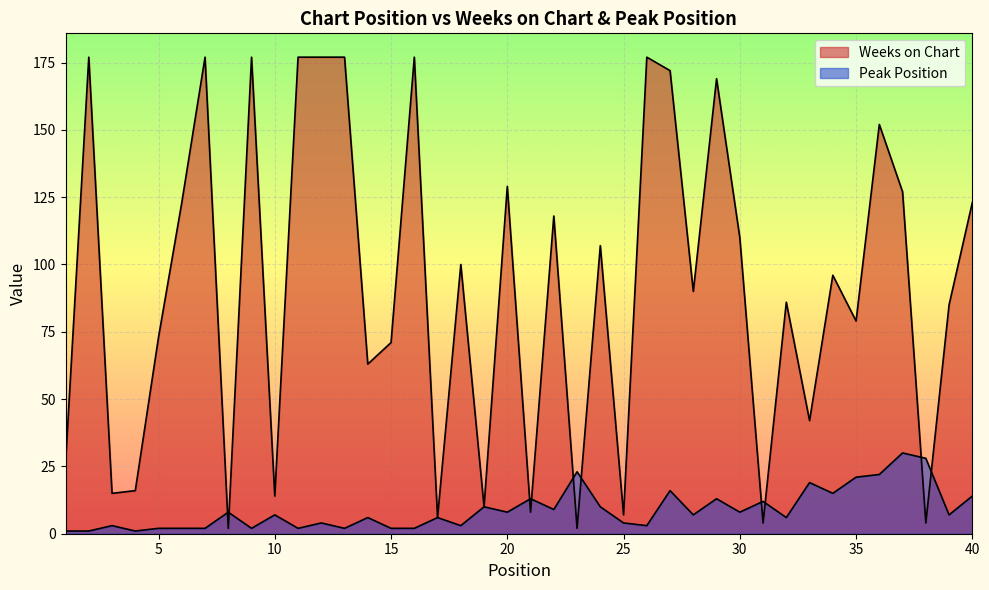

Between which two adjacent categories do Peak Position and Weeks on Chart first intersect?

7 and 8